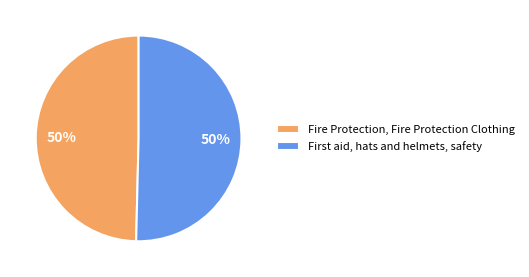

Count the number of slices in the pie.

2